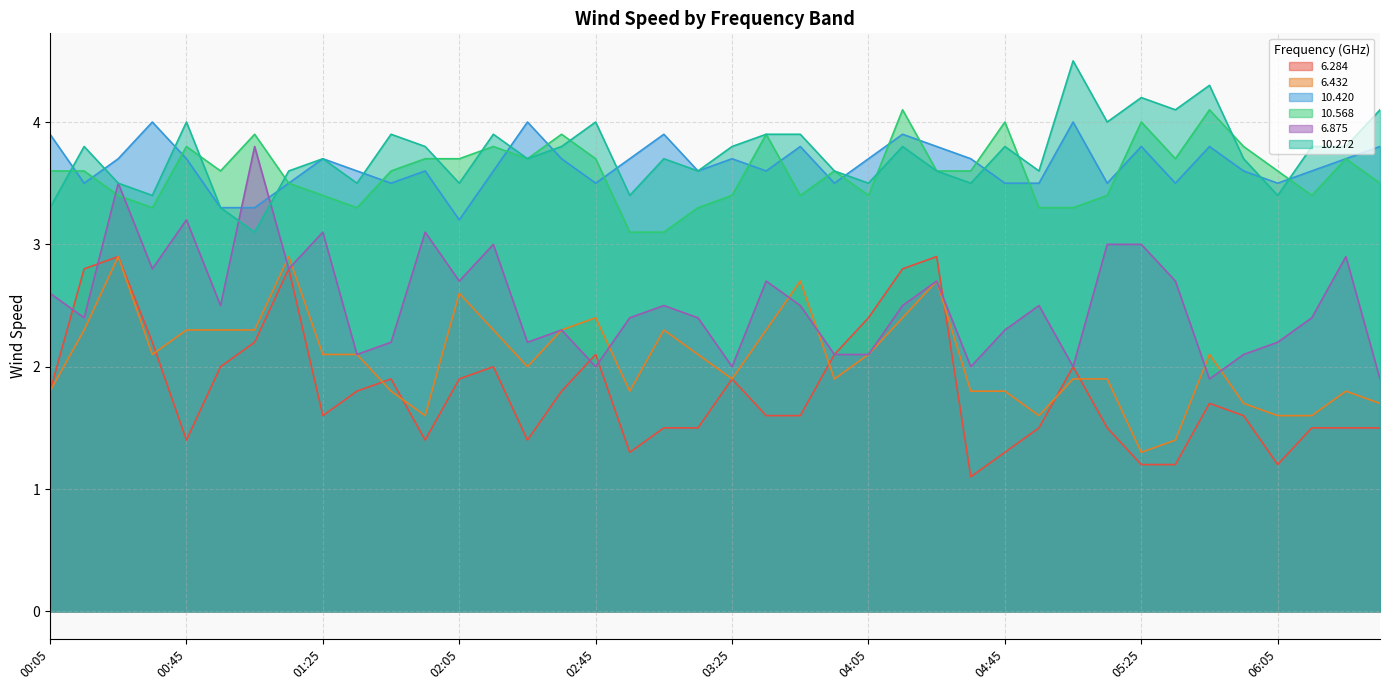

True or false: 6.432 and 6.875 intersect in this chart.

True